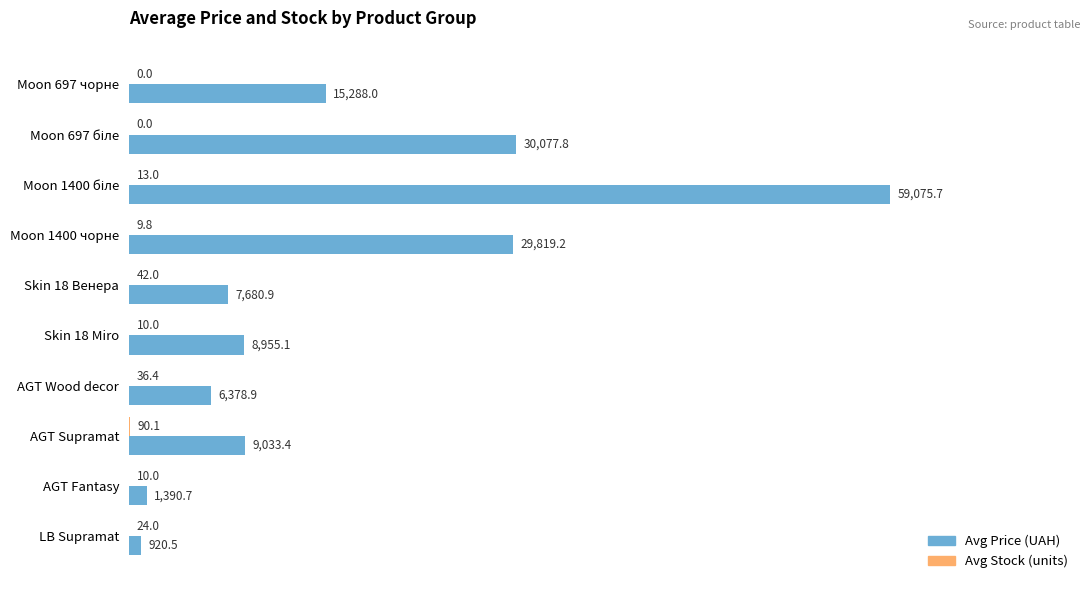

What is the maximum value shown in the chart?

59075.7